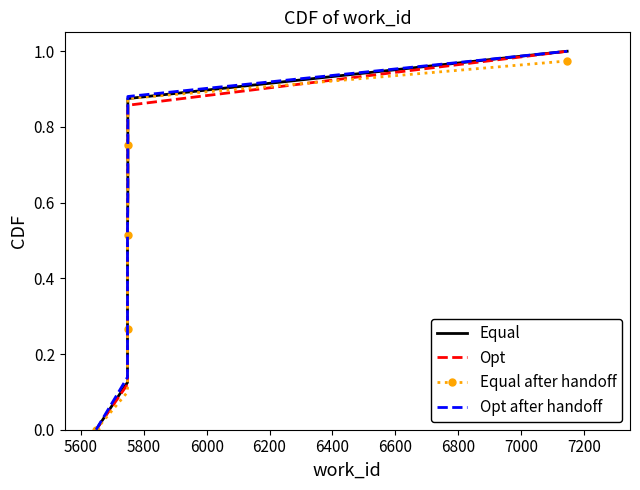

How many lines are shown in the chart?

4